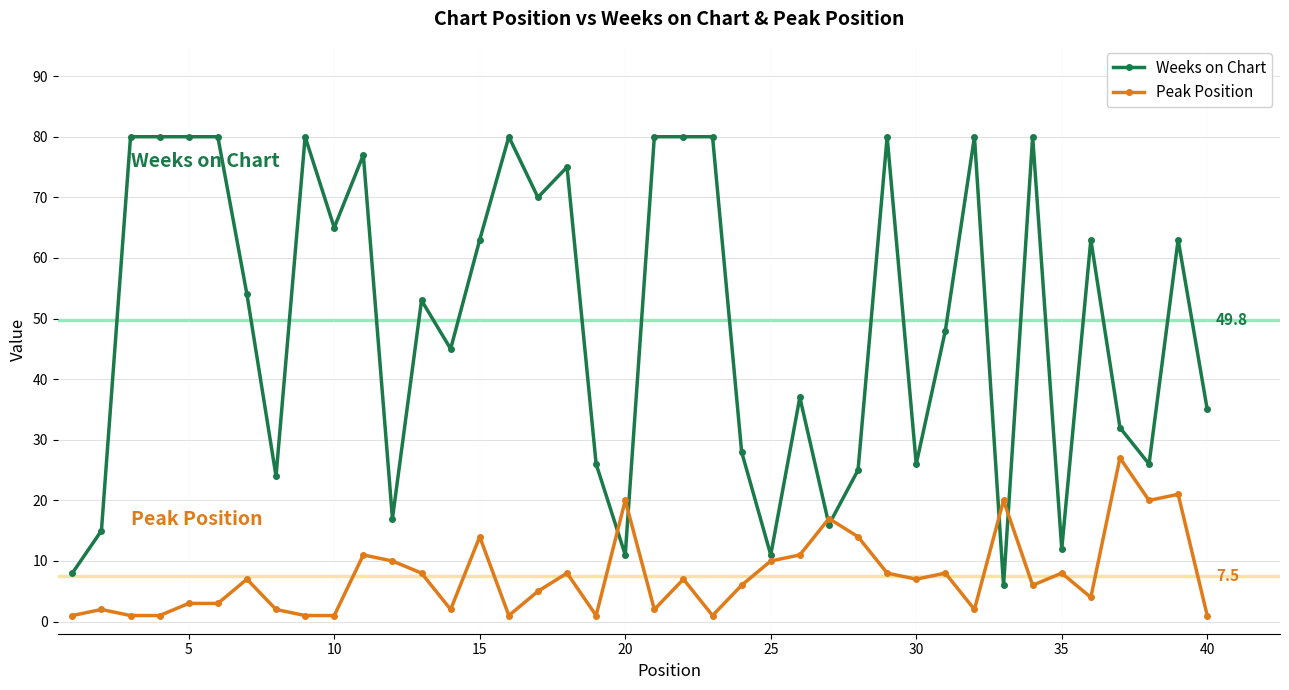

Which series has the largest total across all categories?

Weeks on Chart